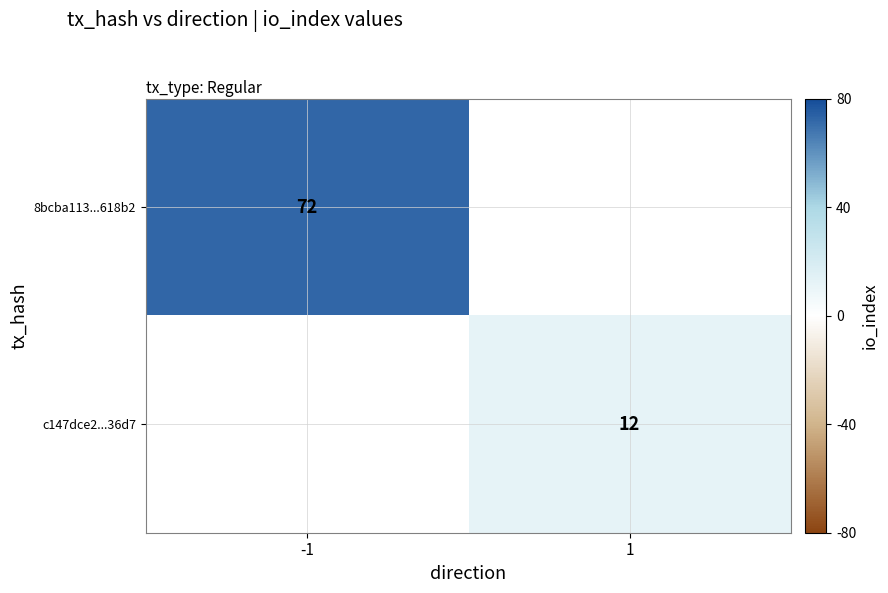

What is the maximum value shown in the chart?

72.0